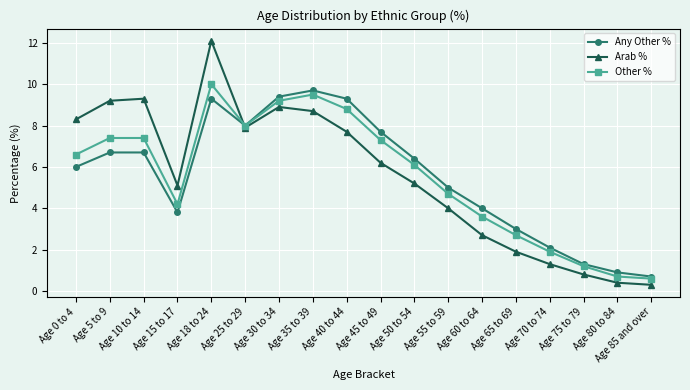

After their last crossing, which series has the higher values: Arab % or Any Other %?

Any Other %